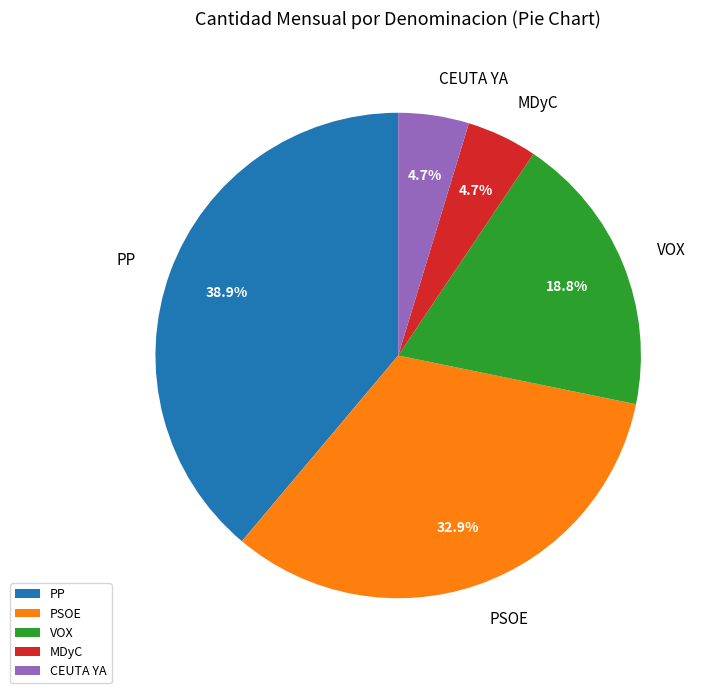

The PP slice represents 39% of the pie. True or false?

True